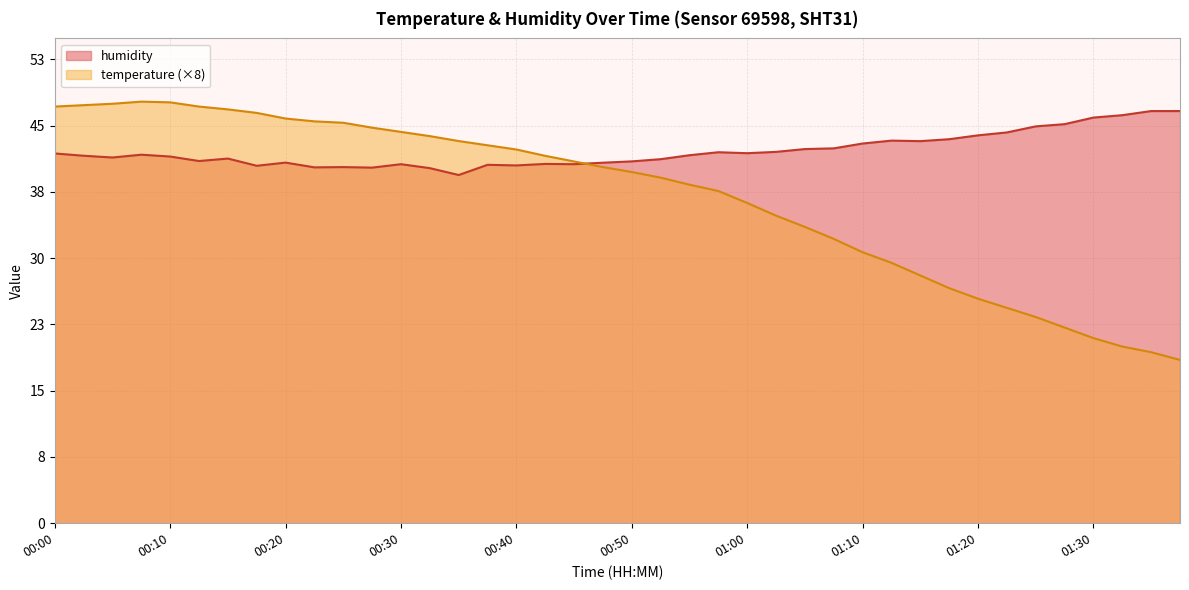

Reading right to left, extract all data points from this chart.

01:37=46.9	01:35=46.9	01:32=46.4	01:30=46.1	01:27=45.4	01:25=45.1	01:22=44.4	01:20=44.1	01:17=43.6	01:15=43.4	01:12=43.5	01:10=43.2	01:07=42.6	01:05=42.5	01:02=42.2	01:00=42.1	00:57=42.2	00:55=41.8	00:52=41.4	00:50=41.1	00:47=41.0	00:45=40.8	00:42=40.8	00:40=40.7	00:37=40.7	00:35=39.6	00:32=40.4	00:30=40.8	00:27=40.4	00:25=40.5	00:22=40.5	00:20=41.0	00:17=40.6	00:15=41.5	00:12=41.2	00:10=41.7	00:07=41.9	00:05=41.6	00:02=41.8	00:00=42.0